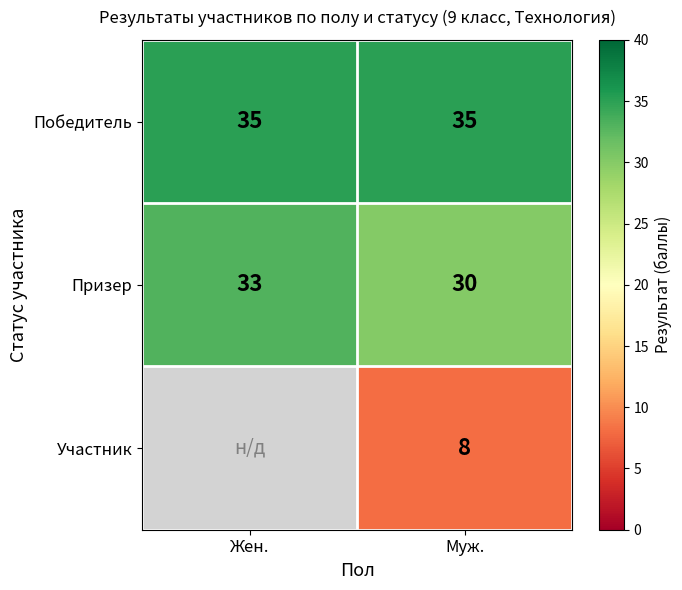

Rank the series at Муж. from highest to lowest value.

Победитель, Призер, Участник